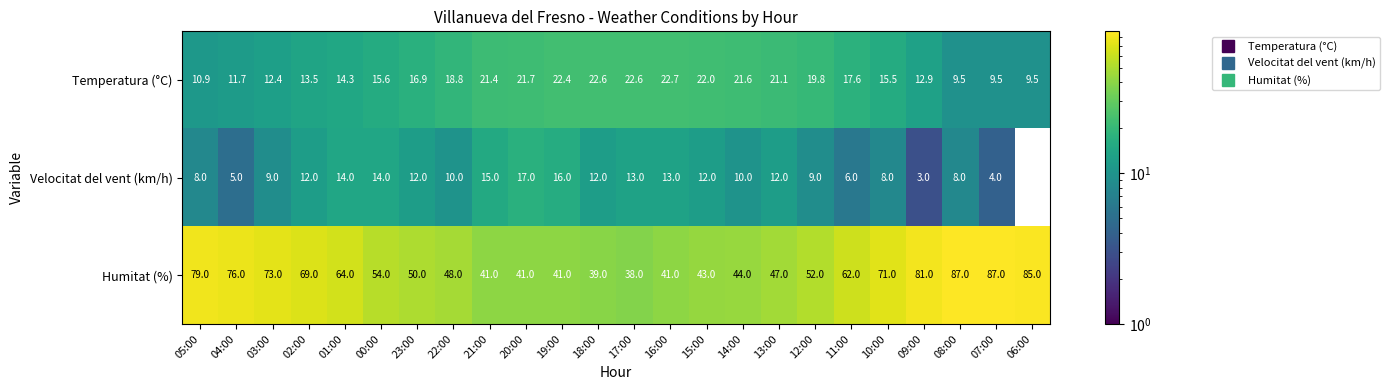

Where does the Temperatura (°C) series first go above 17?

22:00